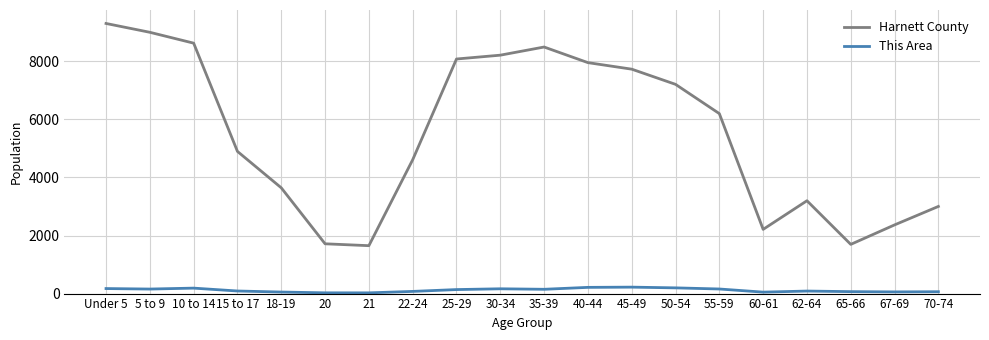

Between 5 to 9 and 25-29, which series saw the biggest shift?

Harnett County